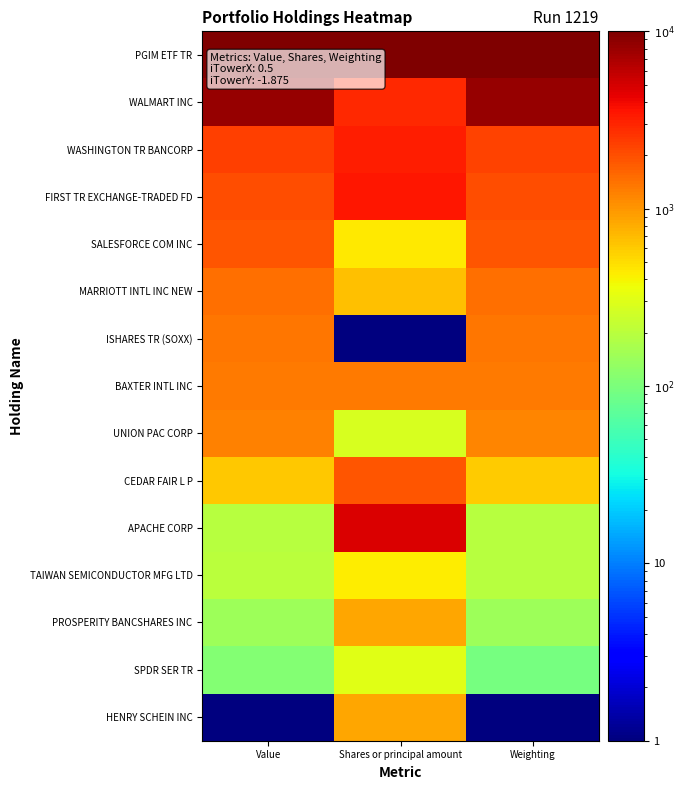

Reading right to left, transcribe all the data shown in this chart.

PGIM ETF TR: Weighting=10000.0	Shares or principal amount=10000.0	Value=10000.0
WALMART INC: Weighting=8193.5	Shares or principal amount=2881.4	Value=8190.3
WASHINGTON TR BANCORP: Weighting=2282.9	Shares or principal amount=3179.6	Value=2294.3
FIRST TR EXCHANGE-TRADED FD: Weighting=2013.5	Shares or principal amount=3467.3	Value=2023.3
SALESFORCE COM INC: Weighting=1902.6	Shares or principal amount=443.5	Value=1906.6
MARRIOTT INTL INC NEW: Weighting=1474.7	Shares or principal amount=651.7	Value=1477.1
ISHARES TR (SOXX): Weighting=1379.6	Shares or principal amount=1.0	Value=1377.0
BAXTER INTL INC: Weighting=1300.4	Shares or principal amount=1307.1	Value=1302.0
UNION PAC CORP: Weighting=1189.5	Shares or principal amount=274.6	Value=1201.9
CEDAR FAIR L P: Weighting=603.2	Shares or principal amount=1846.7	Value=609.8
APACHE CORP: Weighting=191.2	Shares or principal amount=4723.7	Value=197.0
TAIWAN SEMICONDUCTOR MFG LTD: Weighting=191.2	Shares or principal amount=434.4	Value=205.3
PROSPERITY BANCSHARES INC: Weighting=143.6	Shares or principal amount=847.1	Value=146.9
SPDR SER TR: Weighting=96.1	Shares or principal amount=306.2	Value=109.4
HENRY SCHEIN INC: Weighting=1.0	Shares or principal amount=849.8	Value=1.0